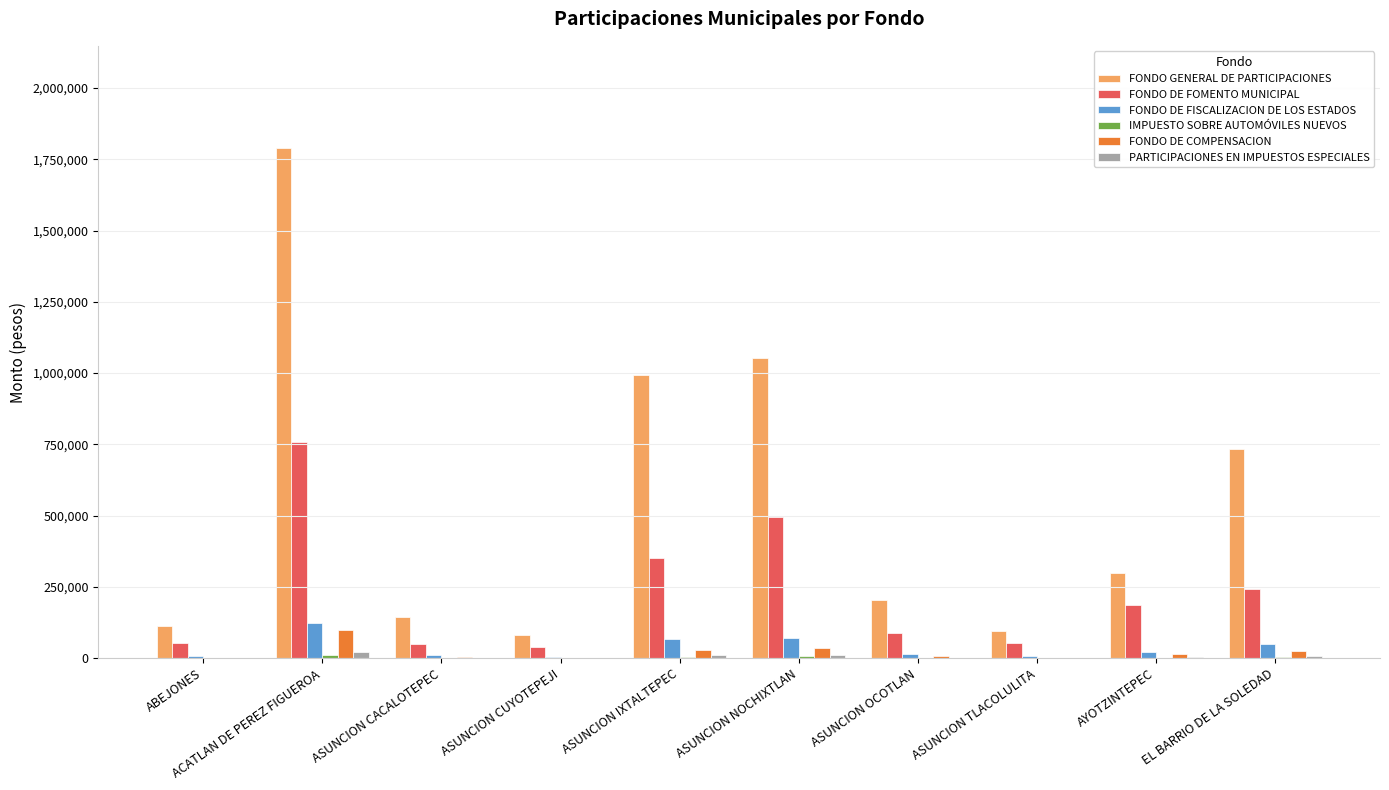

What is the sum of the FONDO DE COMPENSACION values at ASUNCION NOCHIXTLAN and ASUNCION CUYOTEPEJI?

39048